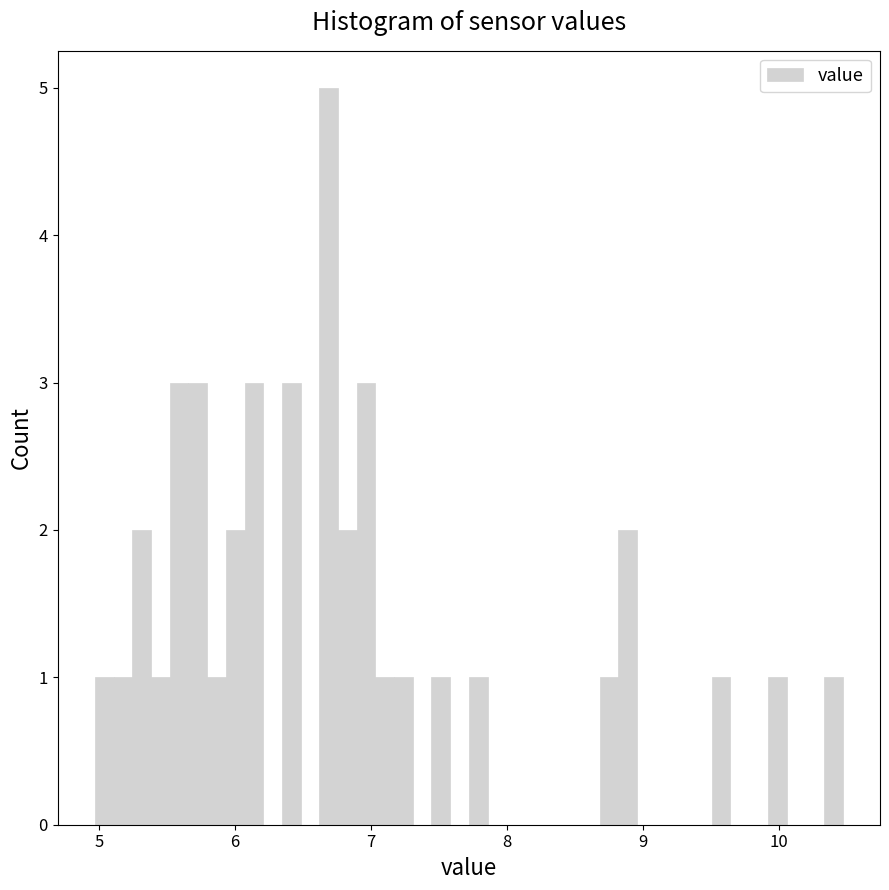

Around what value on the x-axis is the tallest bar? Give the approximate position of its centre, as read against the axis.

6.7